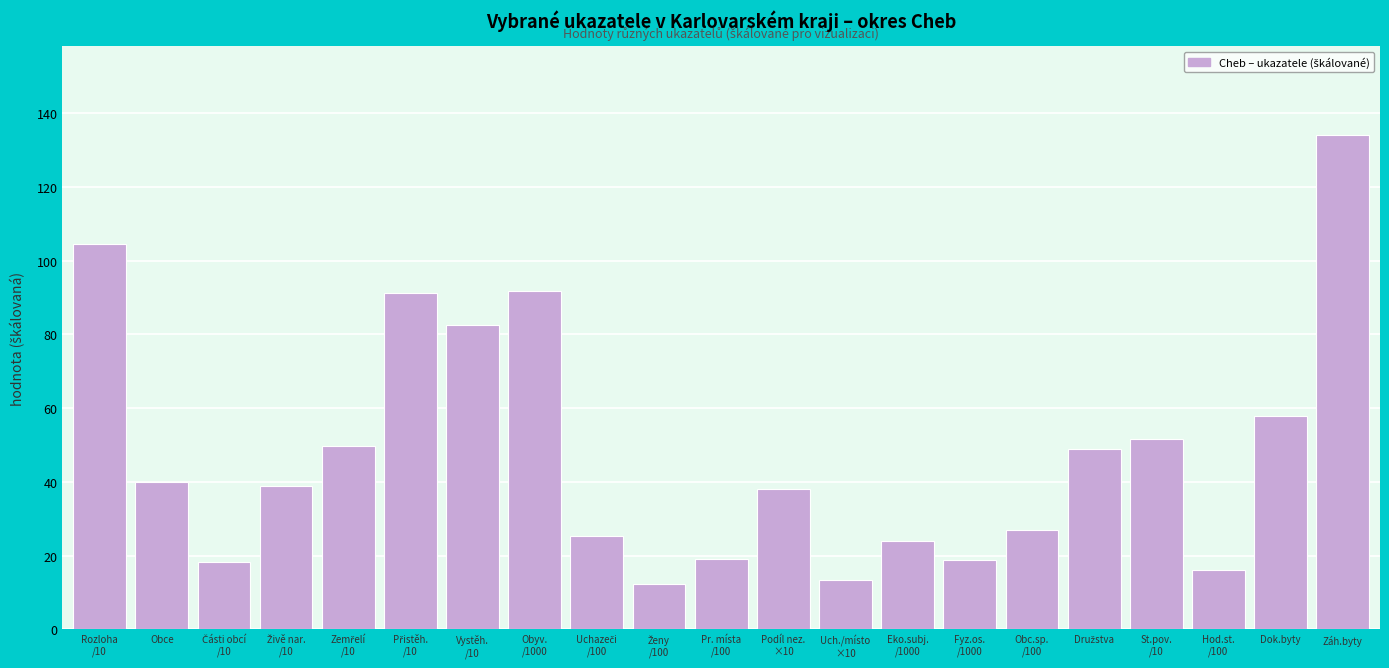

True or false: the data shows 40.0 at Obce.

True